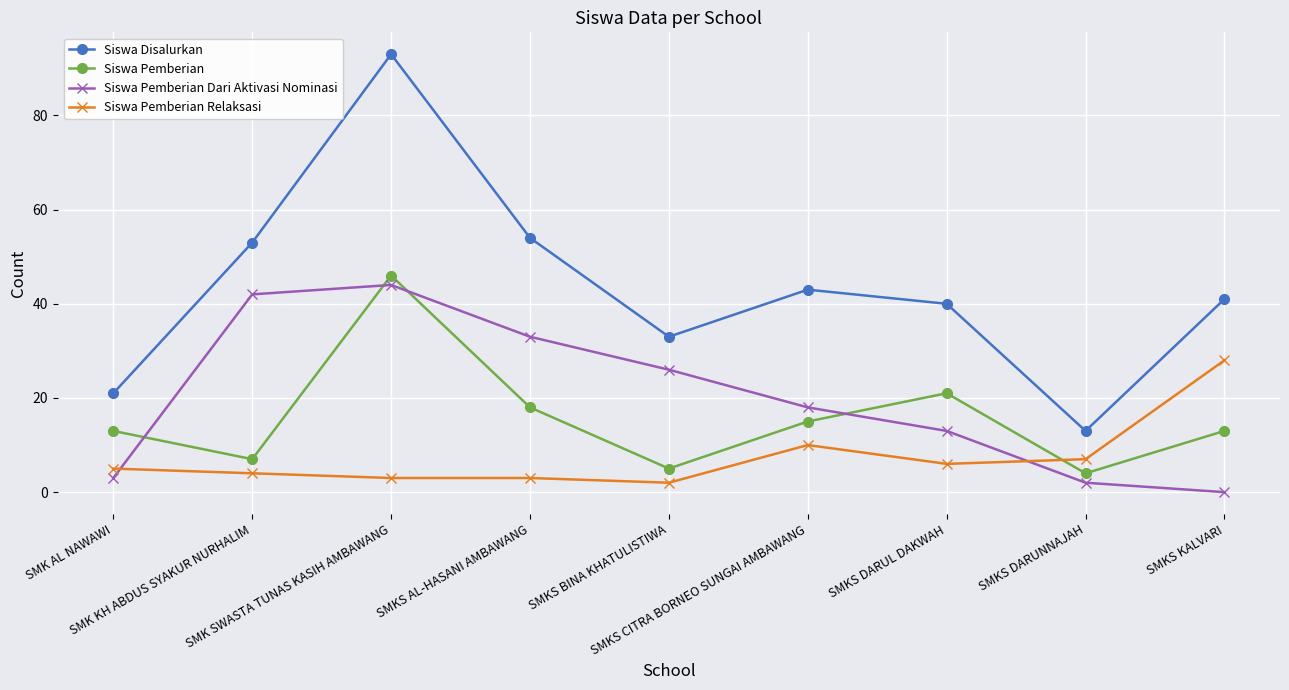

Is it true that Siswa Pemberian equals 12 at SMK KH ABDUS SYAKUR NURHALIM?

False